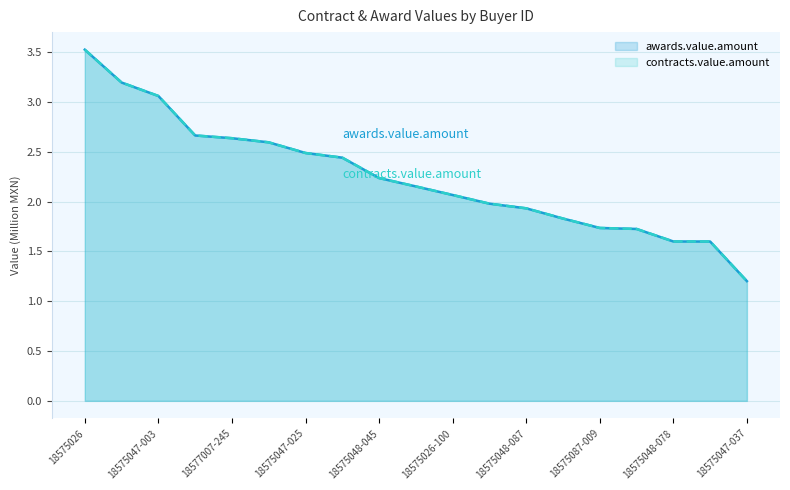

True or false: awards.value.amount has more than 2 interior local peaks.

False